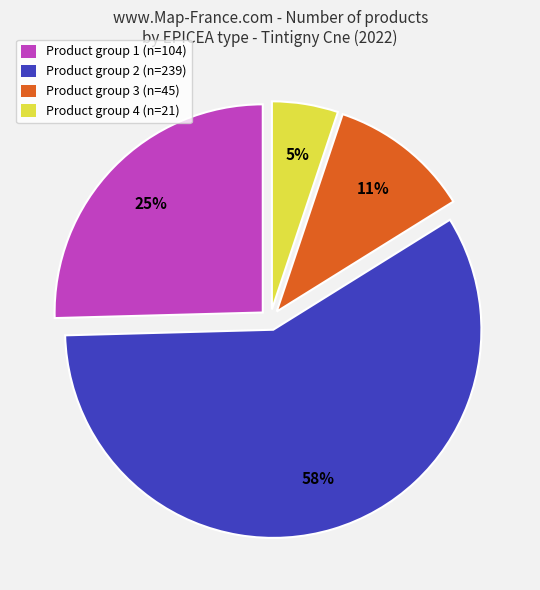

Is it true that Product group 4 (n=21) is 1% of the pie?

False